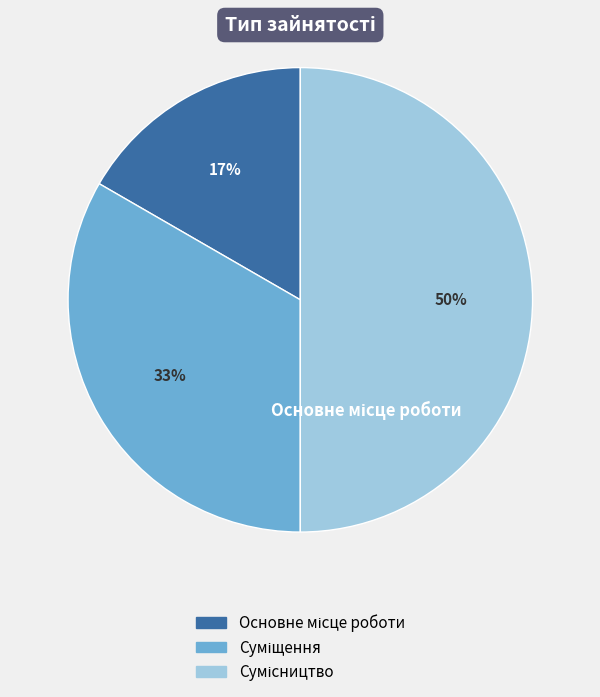

True or false: Суміщення accounts for 20% of the total.

False